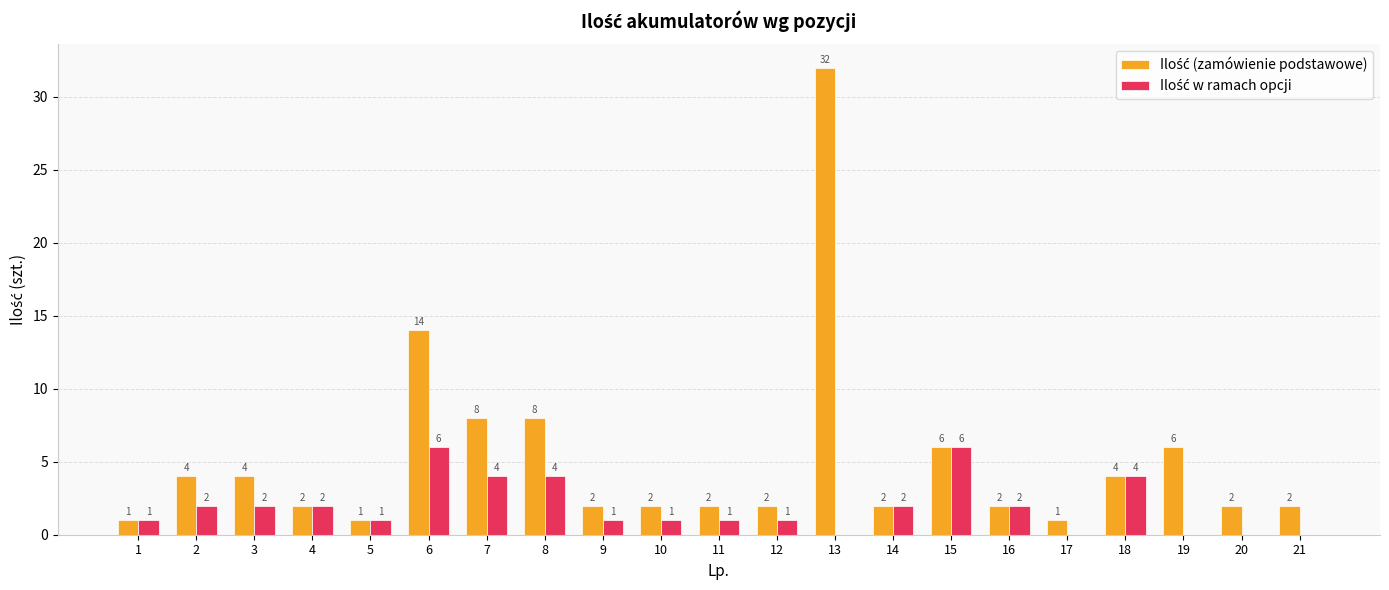

At which category is the sum across all series the highest?

13